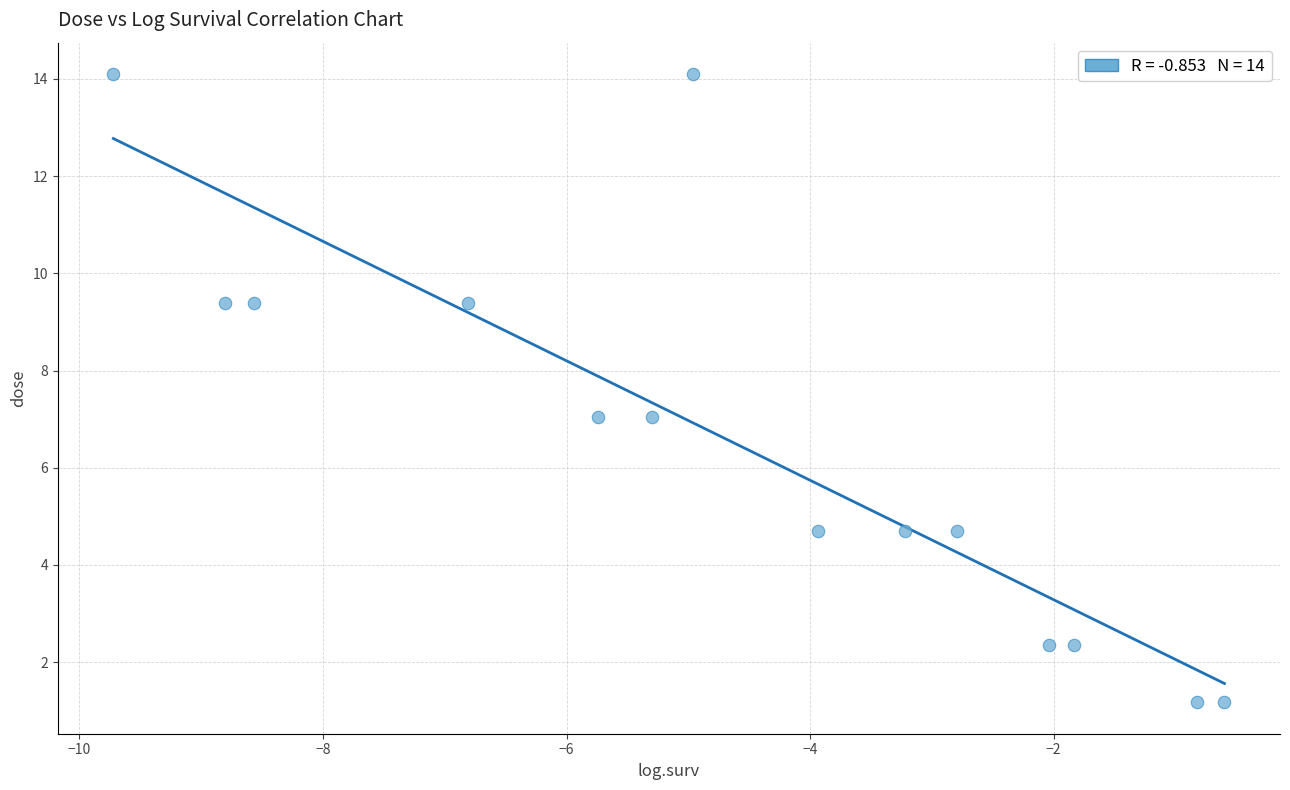

What is the range of X values (max minus min)?

9.1